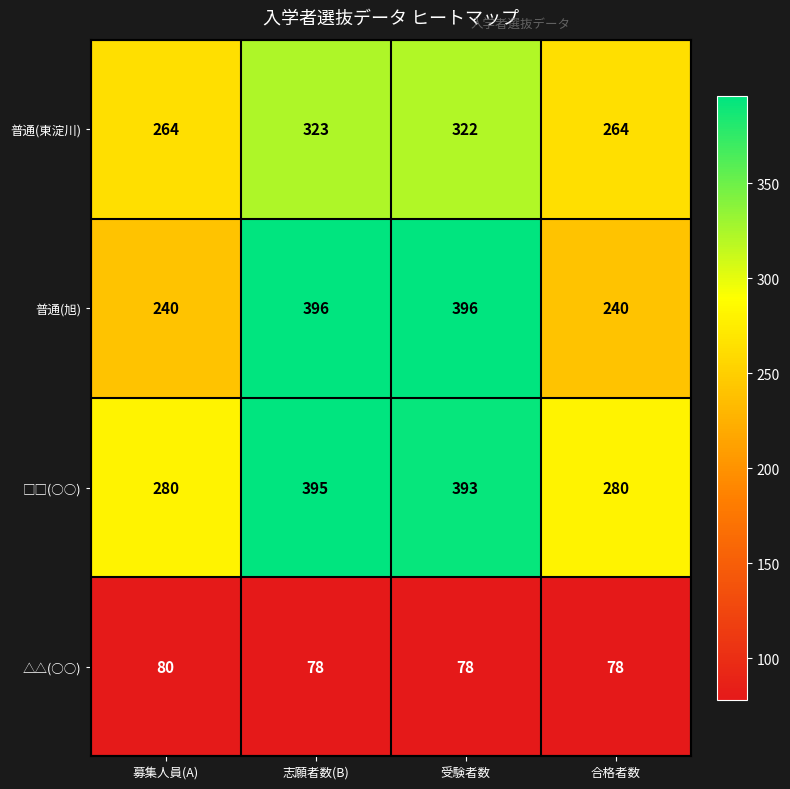

Which series changed the most between 募集人員(A) and 志願者数(B)?

普通(旭)